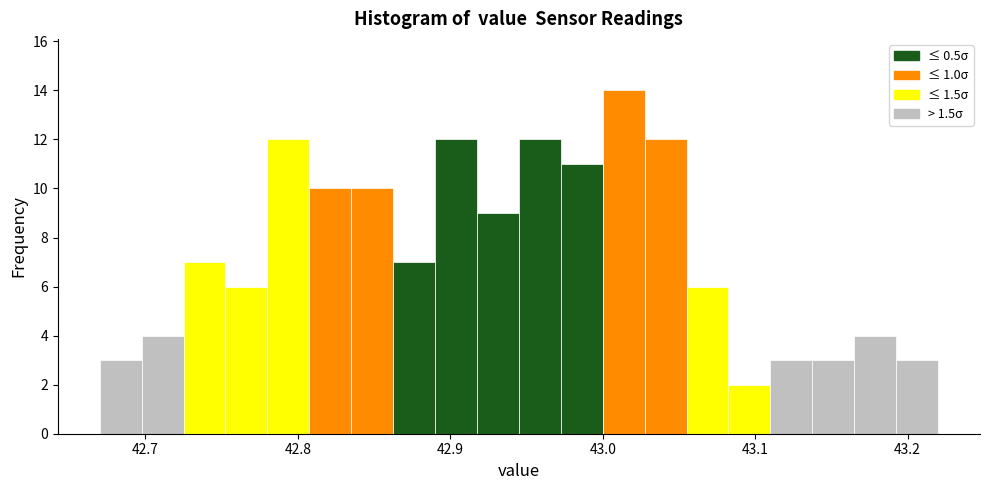

Around what value on the x-axis is the tallest bar? Give the approximate position of its centre, as read against the axis.

43.01